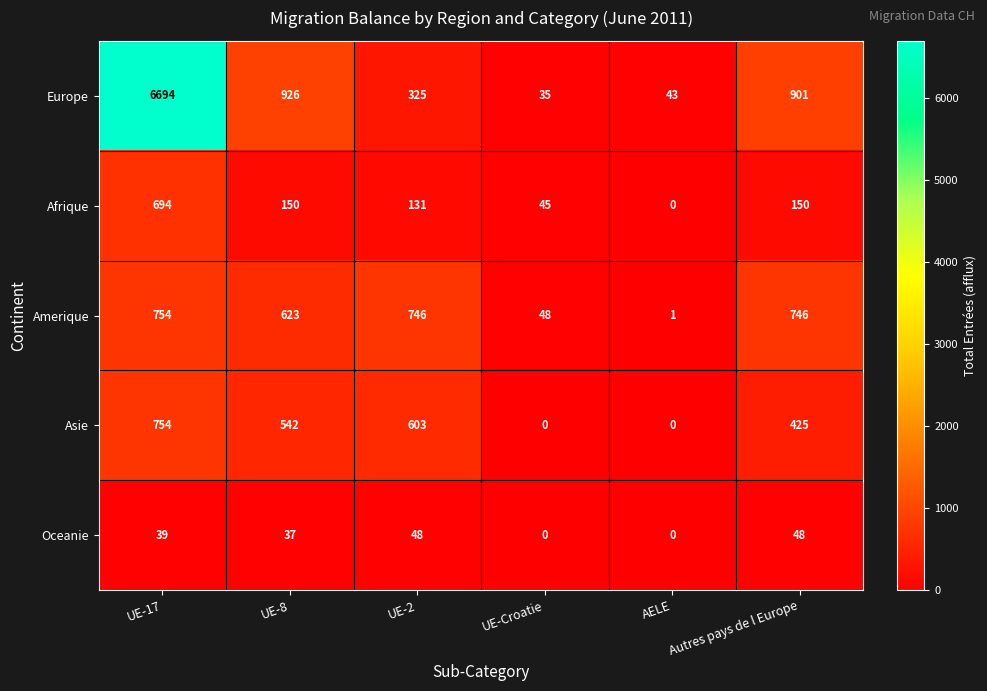

How many series are shown in this chart?

5